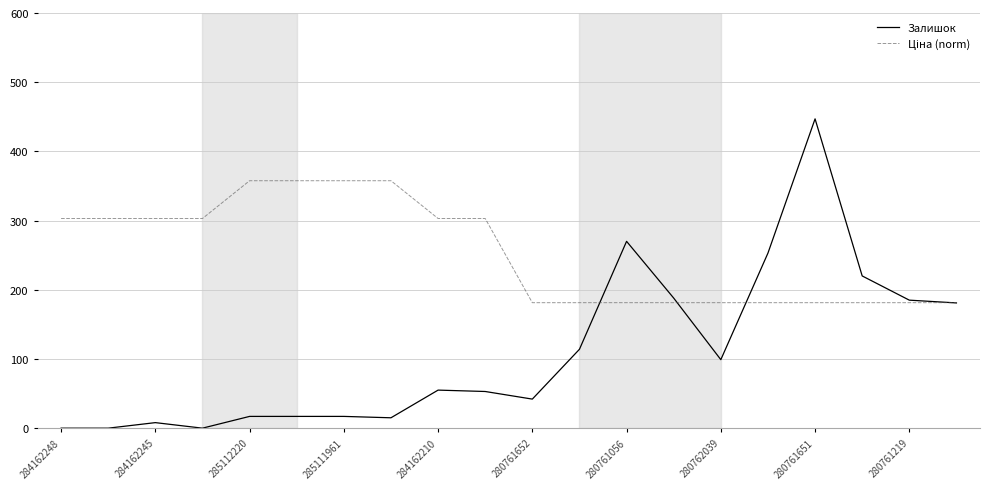

What is the maximum value for Залишок?

447.0